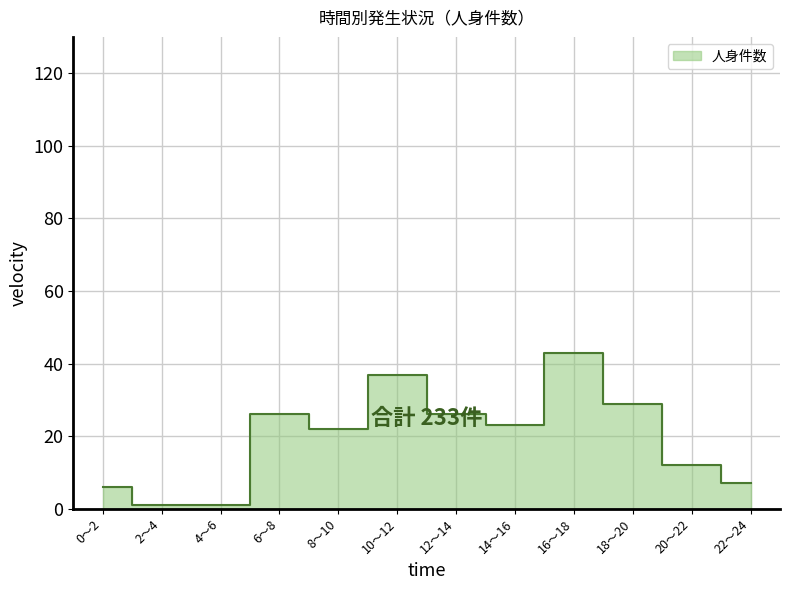

Rank the categories by value from highest to lowest.

16～18, 10～12, 18～20, 6～8, 12～14, 14～16, 8～10, 20～22, 22～24, 0～2, 2～4, 4～6